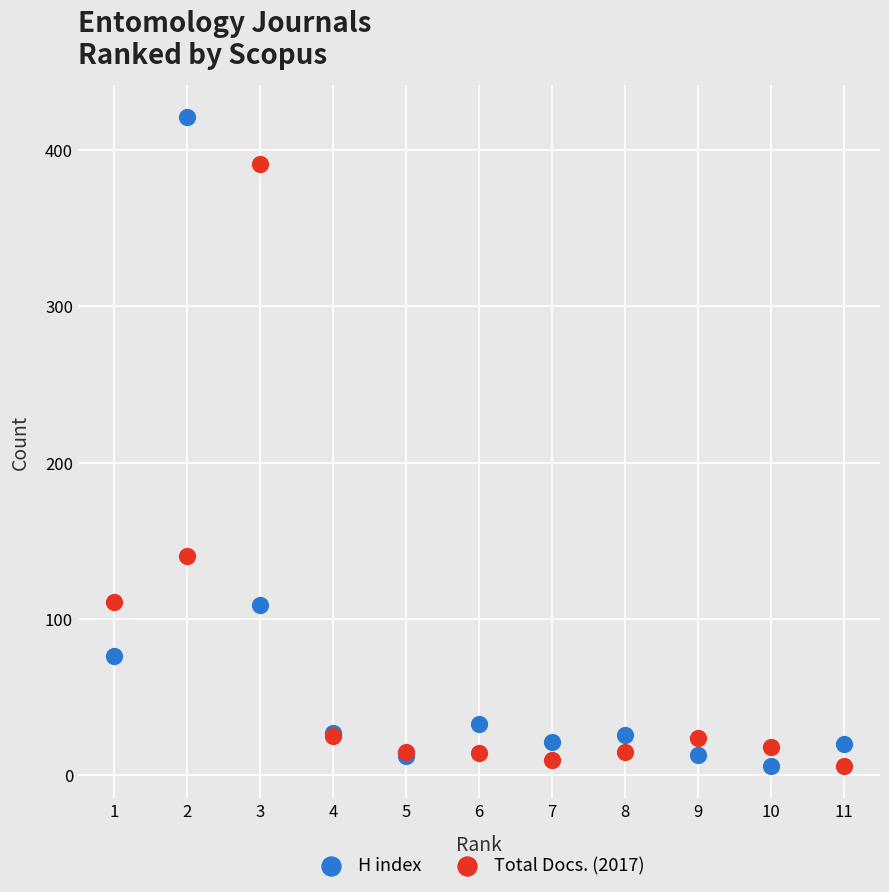

In the H index series, what Y value is closest to 213?

109